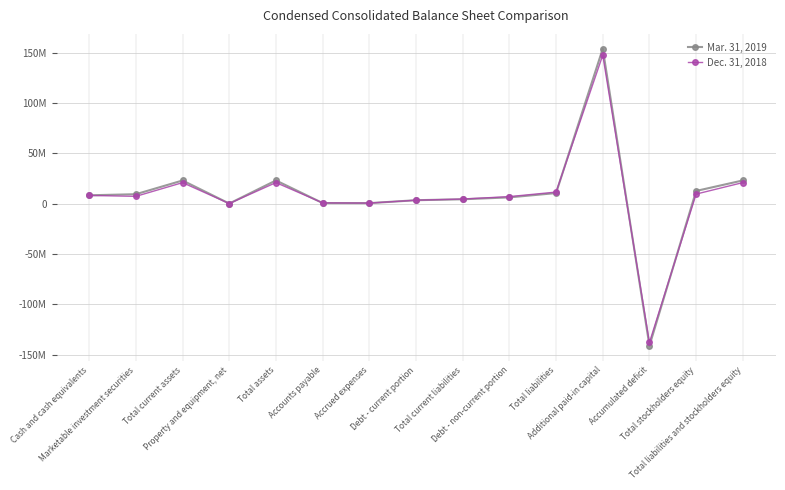

What position from the left is Total assets?

5